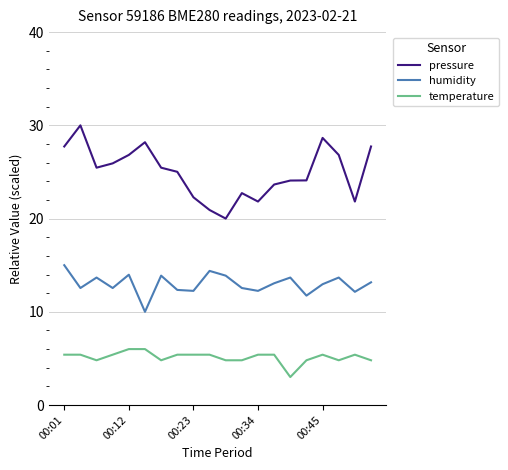

What are all the series names shown in the legend?

pressure, humidity, temperature